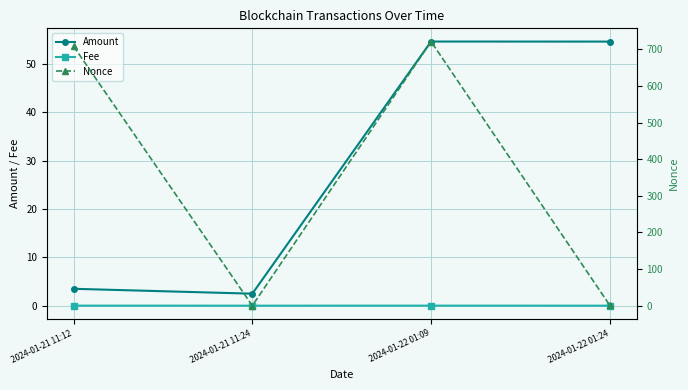

Rank the categories by Amount value from highest to lowest.

2024-01-22 01:09, 2024-01-22 01:24, 2024-01-21 11:12, 2024-01-21 11:24